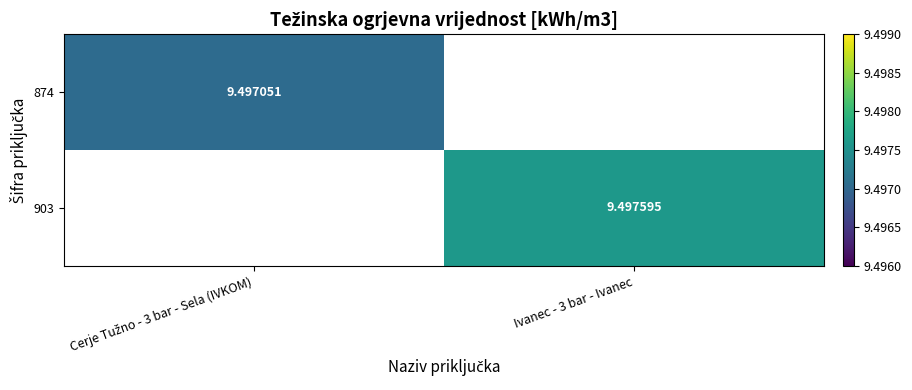

True or false: 903 has a value of 9.5 at Ivanec - 3 bar - Ivanec.

True